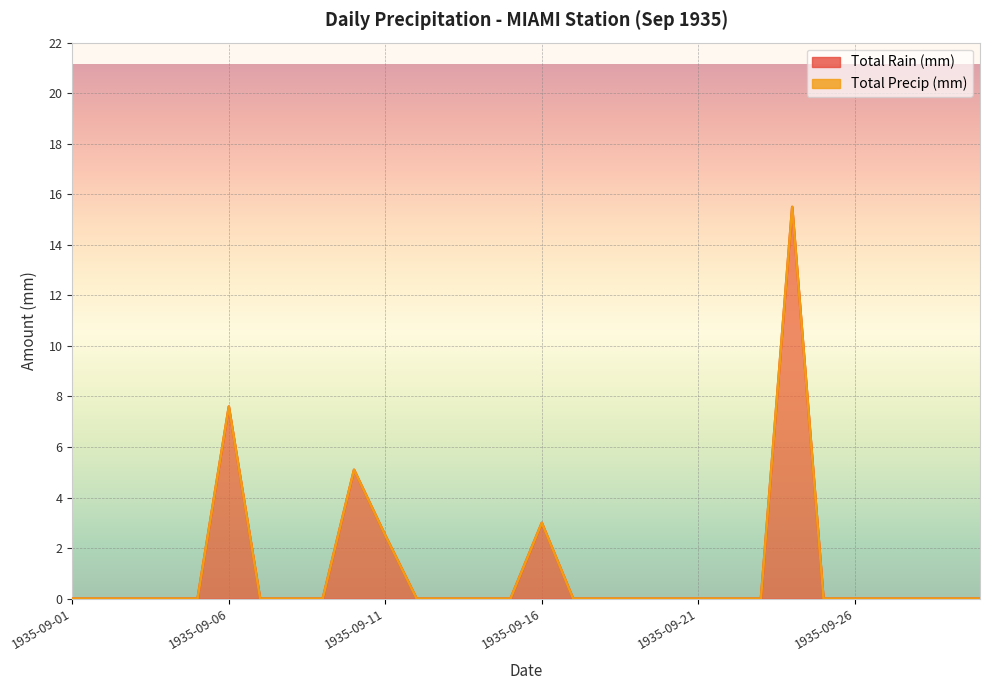

True or false: Total Rain (mm) and Total Precip (mm) cross at least once.

False